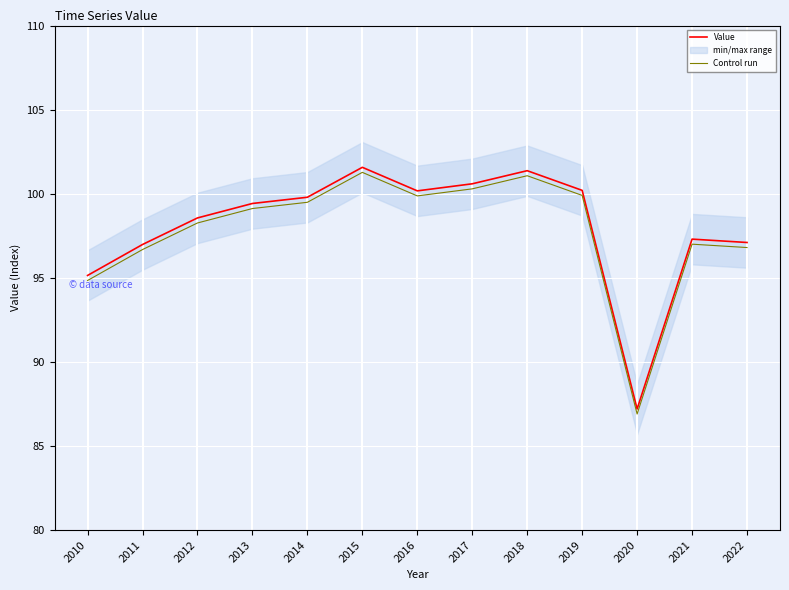

Rank the series at 2010 from highest to lowest value.

Value, Control run